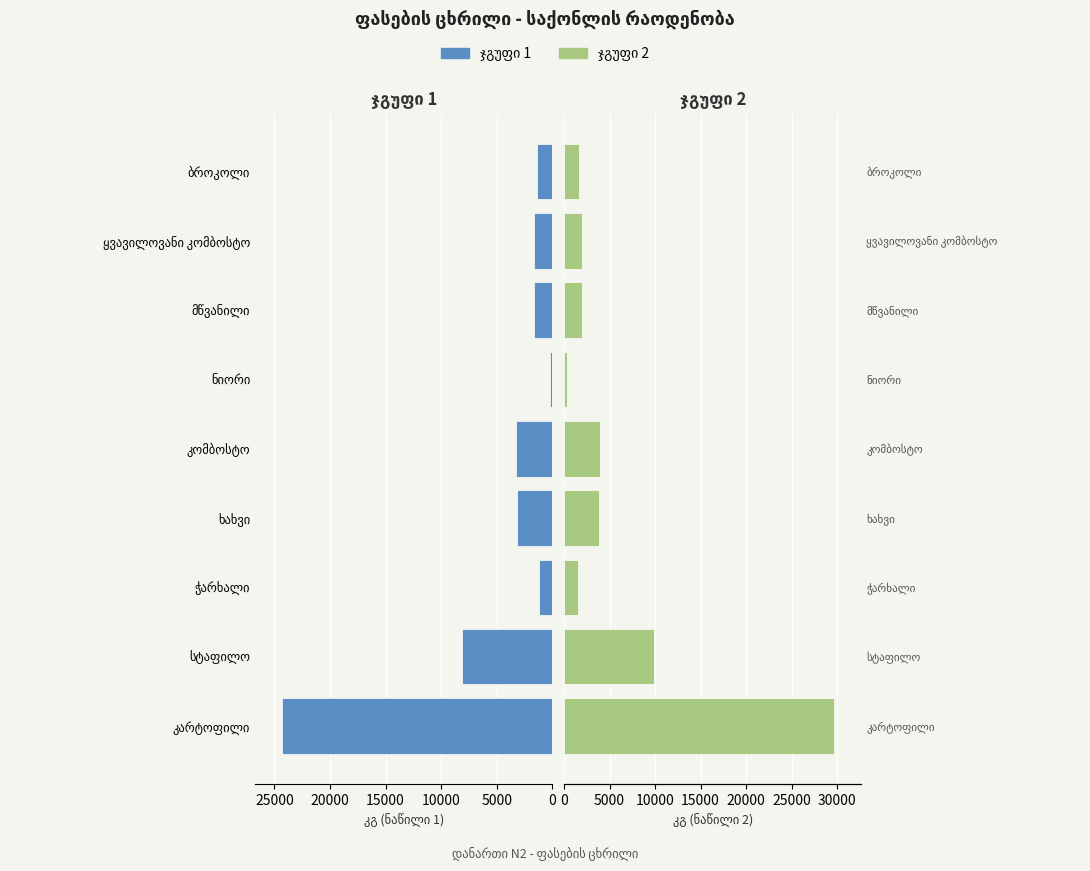

Which series has the widest spread of values?

ჯგუფი 2